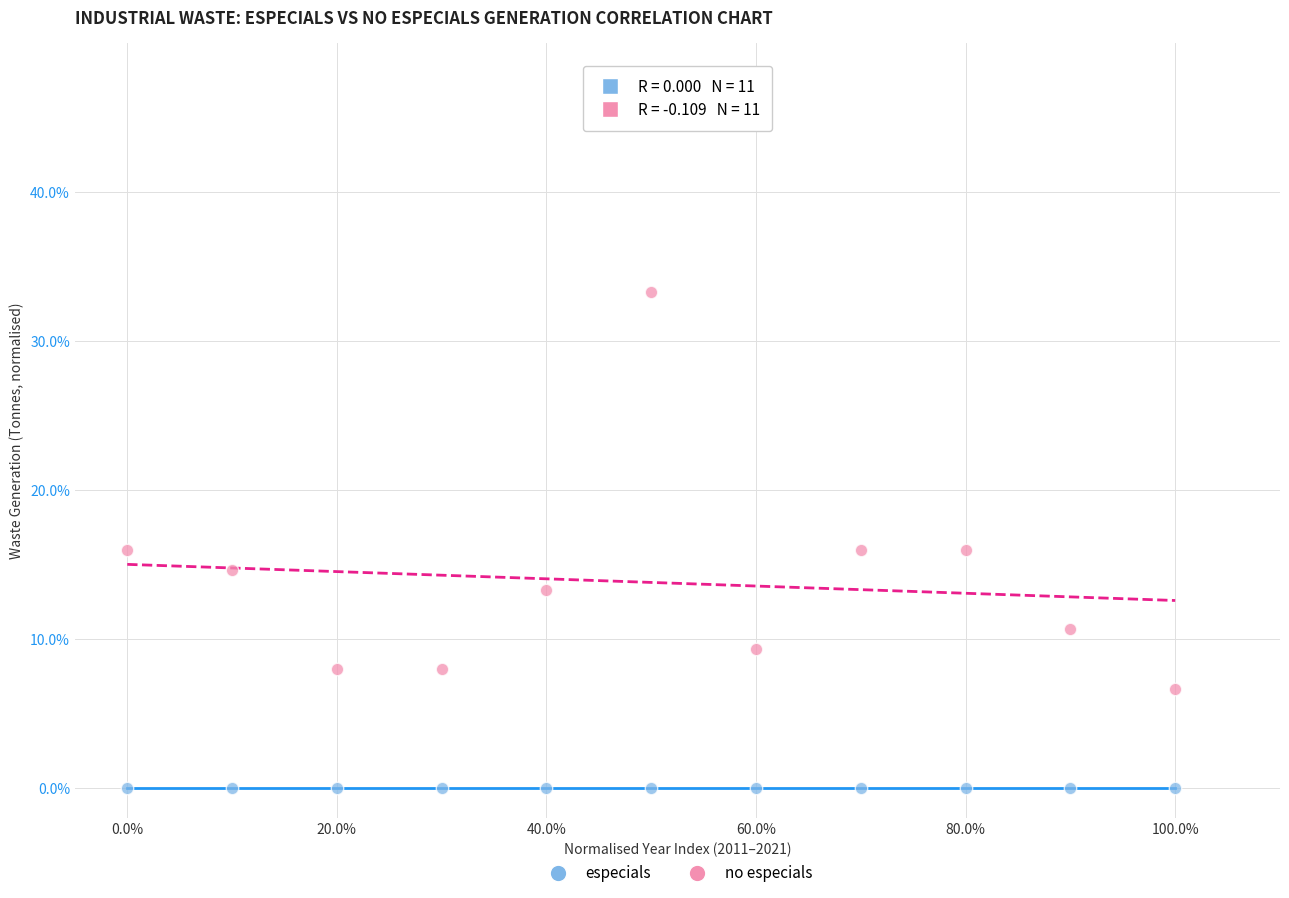

Which series contains the highest Y value?

no especials